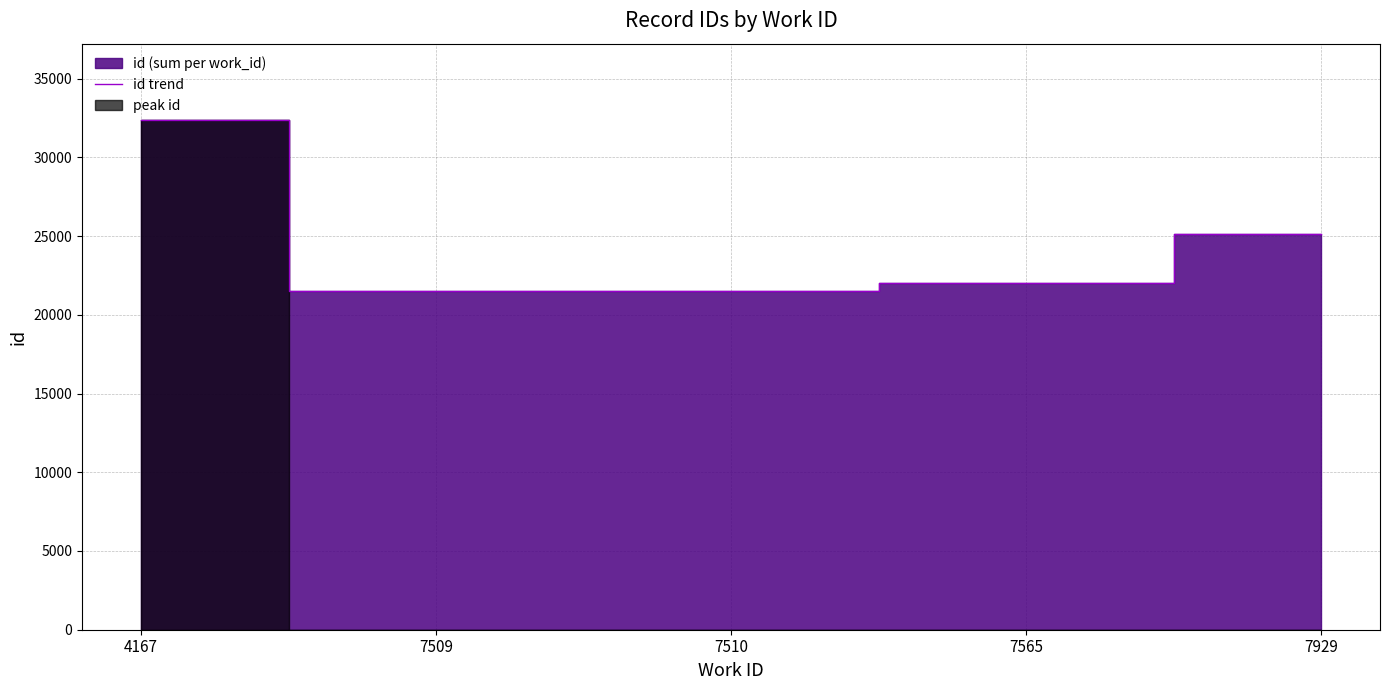

Reading left to right, extract all data points from this chart.

32362	21524	21531	22031	25155